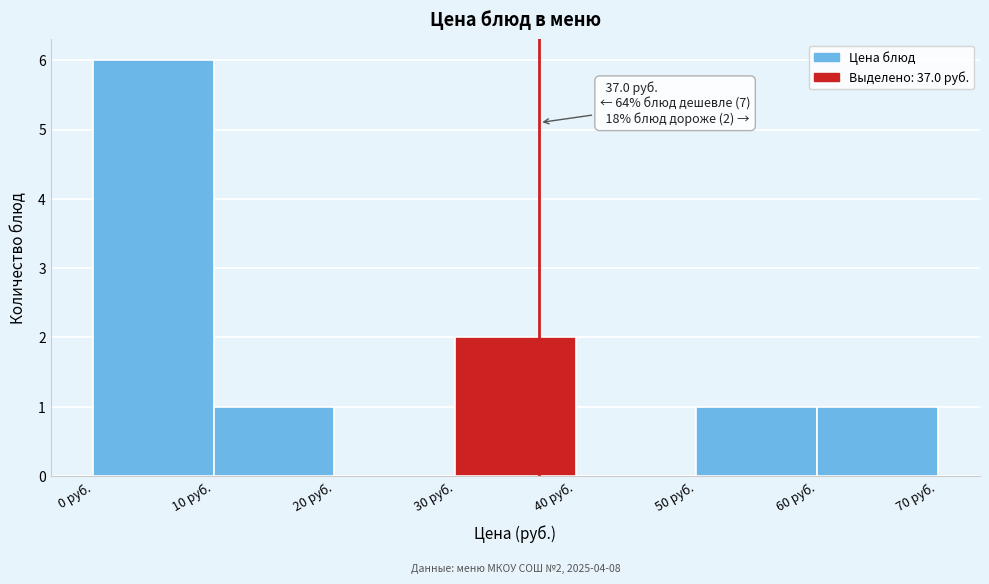

Over which range of the x-axis is the bar tallest?

0 to 10